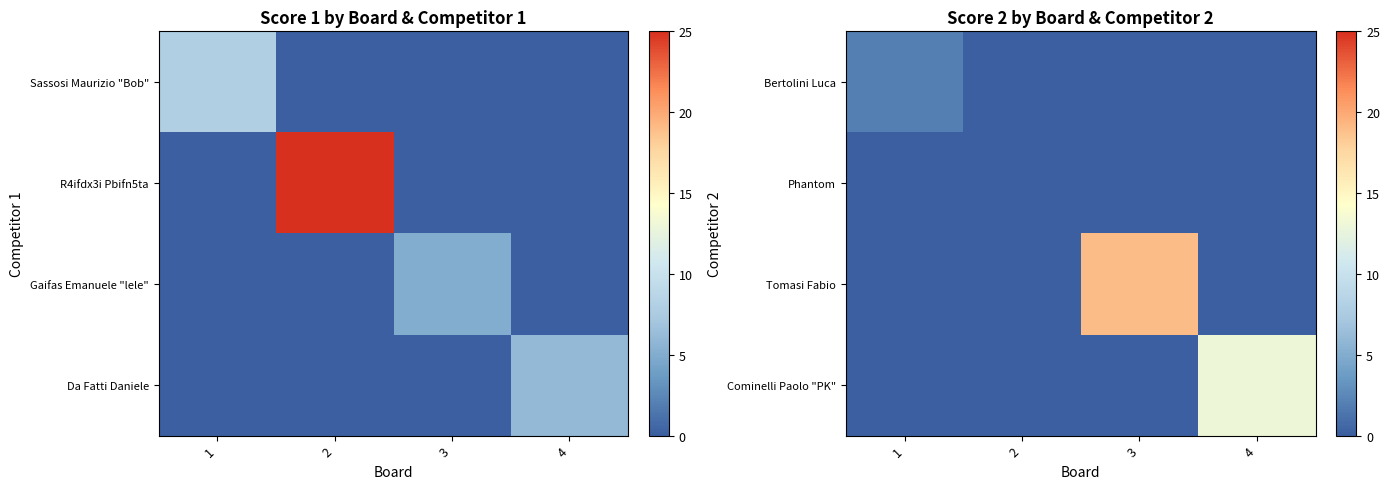

Rank the series at 1 from lowest to highest value.

Phantom, Tomasi Fabio, Cominelli Paolo "PK", Bertolini Luca